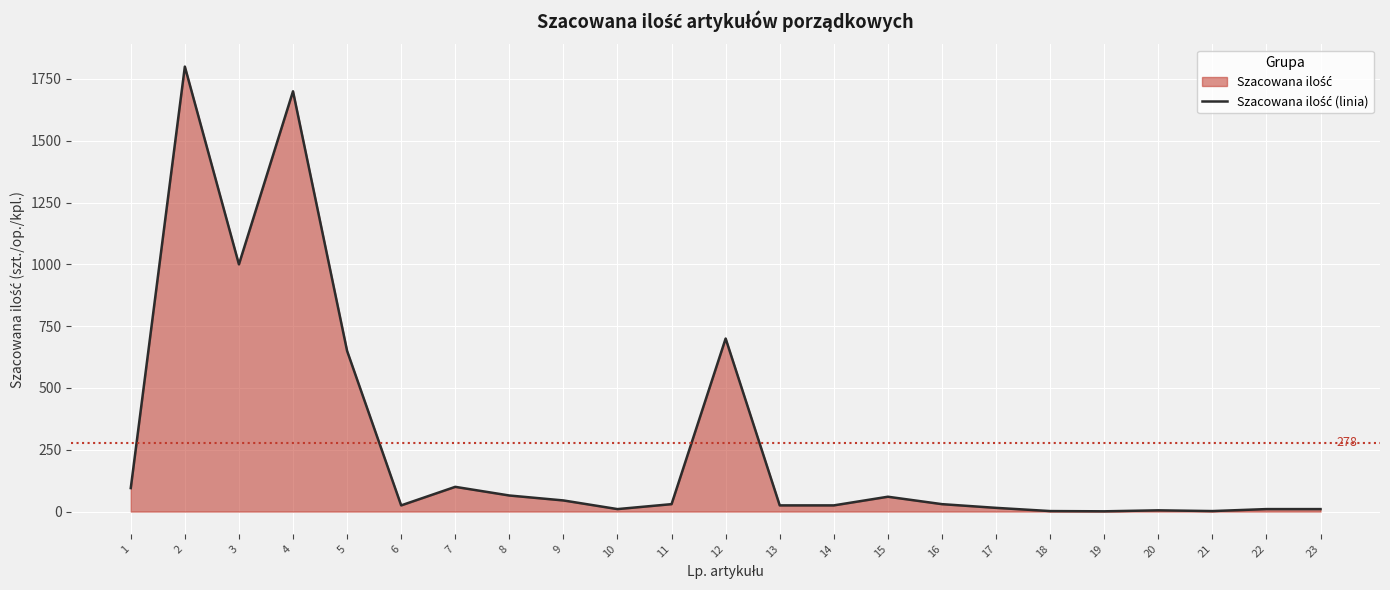

Reading right to left, transcribe all the data shown in this chart.

23=10	22=10	21=2	20=5	19=1	18=2	17=15	16=30	15=60	14=25	13=25	12=700	11=30	10=10	9=45	8=65	7=100	6=25	5=650	4=1700	3=1000	2=1800	1=95